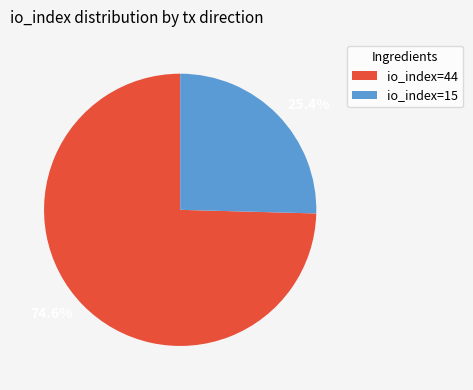

Approximately how many times larger is the value at 74.6% compared to 25.4%?

2.9